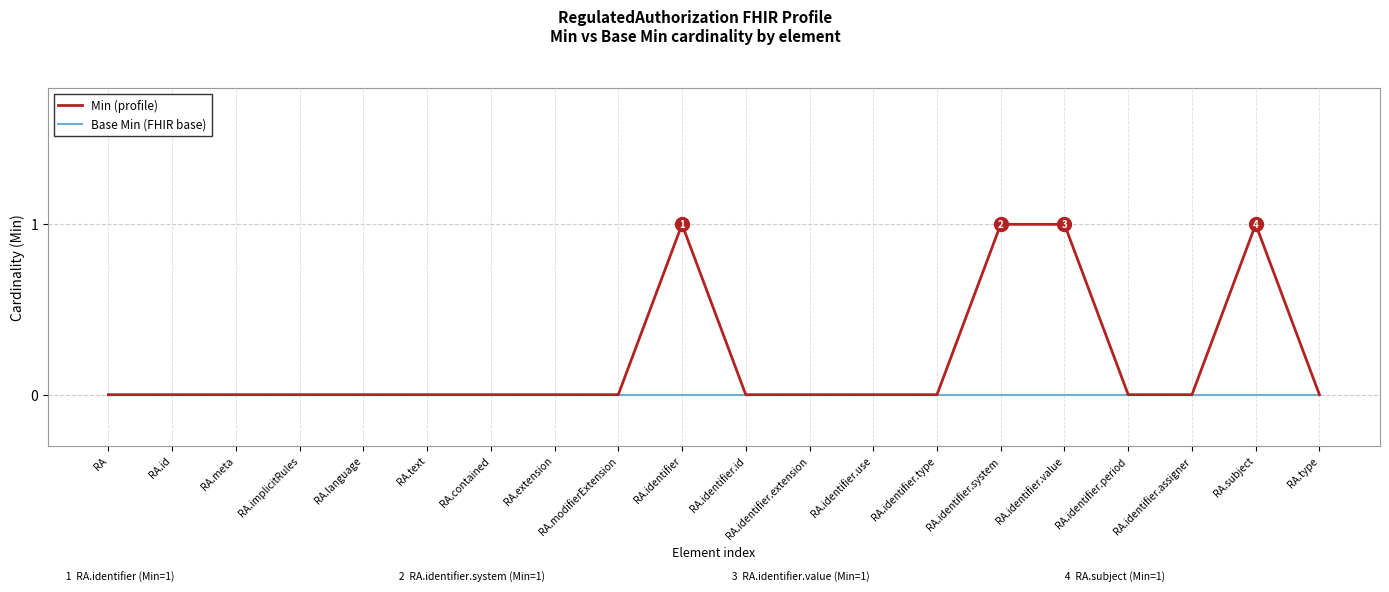

The Min (profile) series shows 0 at RA.implicitRules. True or false?

True